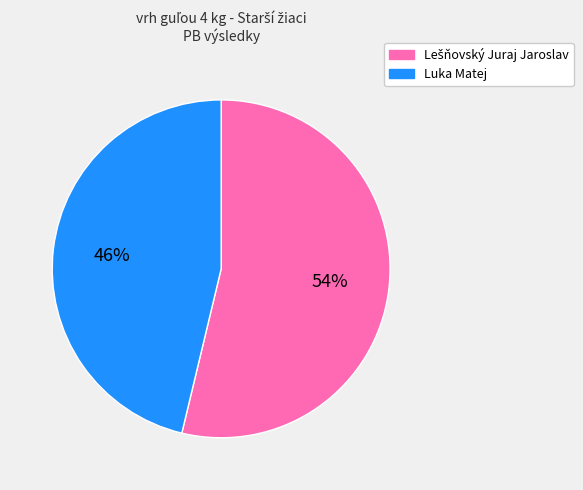

Does Luka Matej account for over 50% of the chart?

No